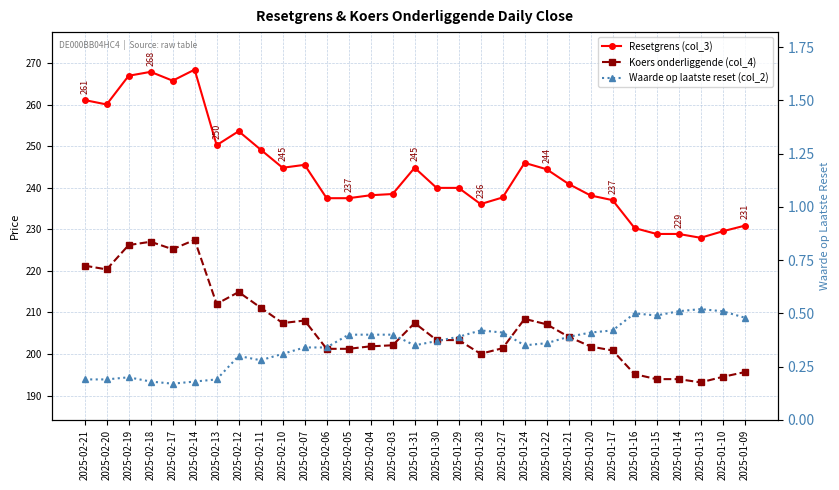

Which series changed the most between 2025-01-29 and 2025-01-21?

Resetgrens (col_3)